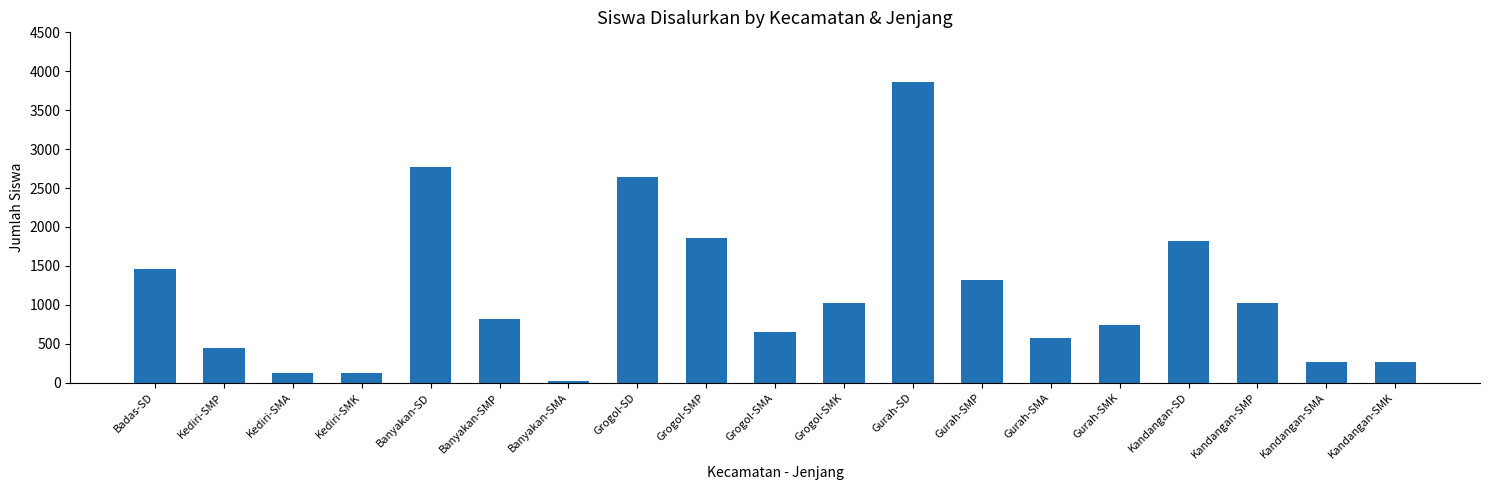

At which label does the data first exceed 818?

Badas-SD